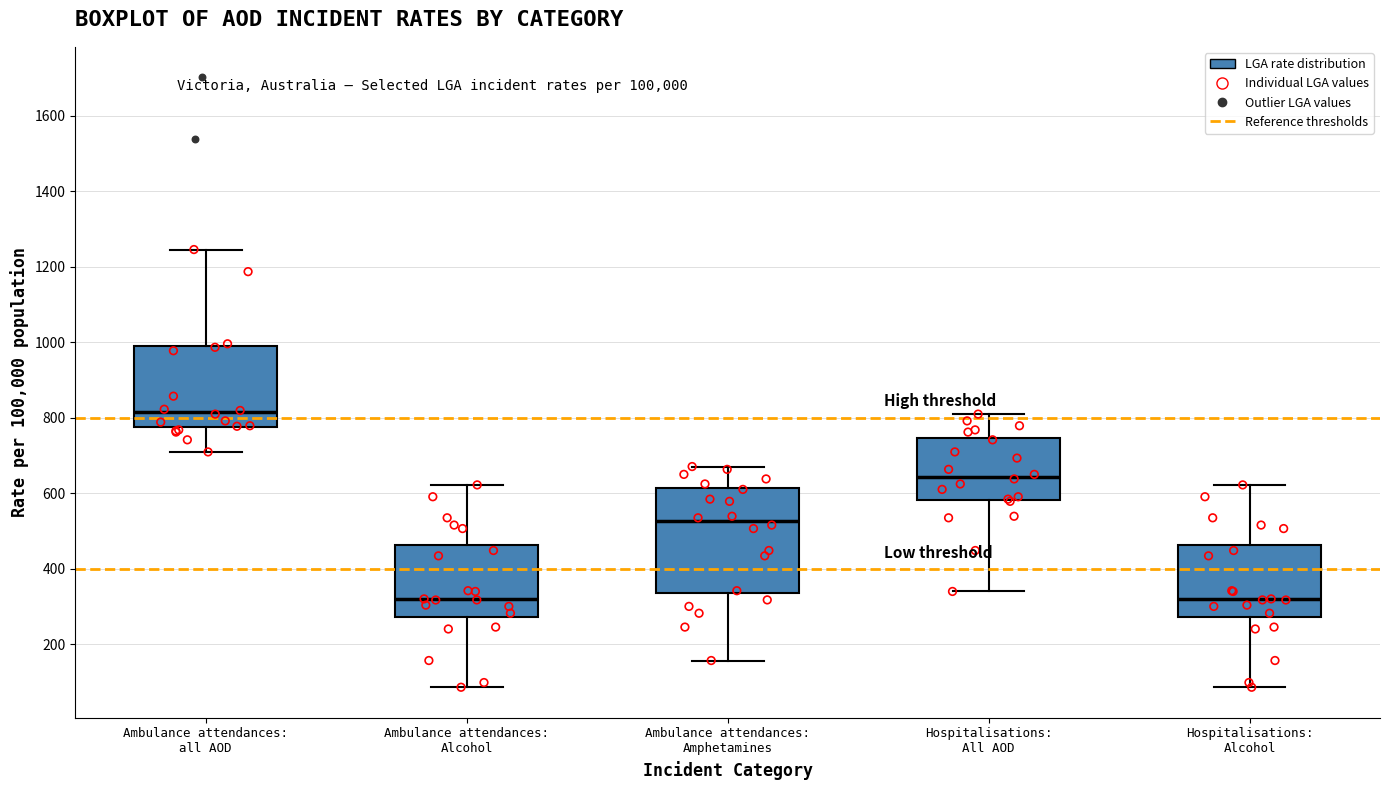

Reading left to right, transcribe this box plot: for each box, give where its median line is, the range the box spans, and where its two whiskers end, as read against the y-axis. The values are not printed on the chart, so give them approximately, as read against the axis.

Ambulance attendances: all AOD: median 820, box 780 to 980, whiskers 700 to 1240
Ambulance attendances: Alcohol: median 320, box 280 to 460, whiskers 80 to 620
Ambulance attendances: Amphetamines: median 520, box 340 to 620, whiskers 160 to 680
Hospitalisations: All AOD: median 640, box 580 to 740, whiskers 340 to 800
Hospitalisations: Alcohol: median 320, box 280 to 460, whiskers 80 to 620